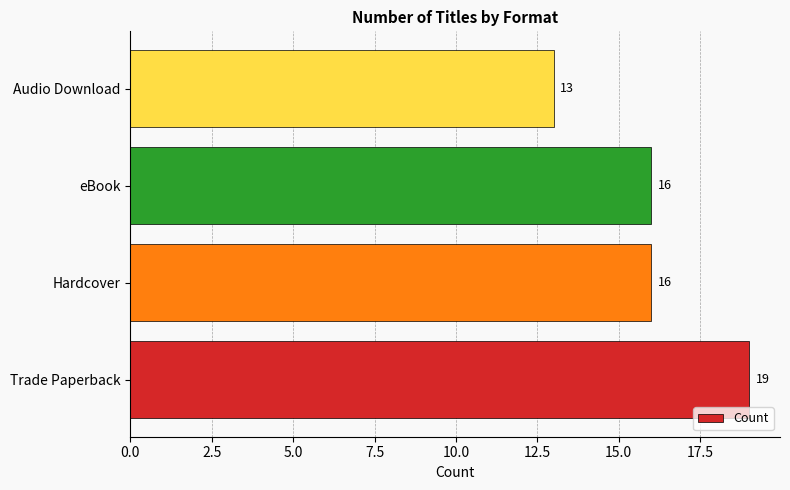

Reading bottom to top, what are all the values shown in this chart?

Trade Paperback=19	Hardcover=16	eBook=16	Audio Download=13